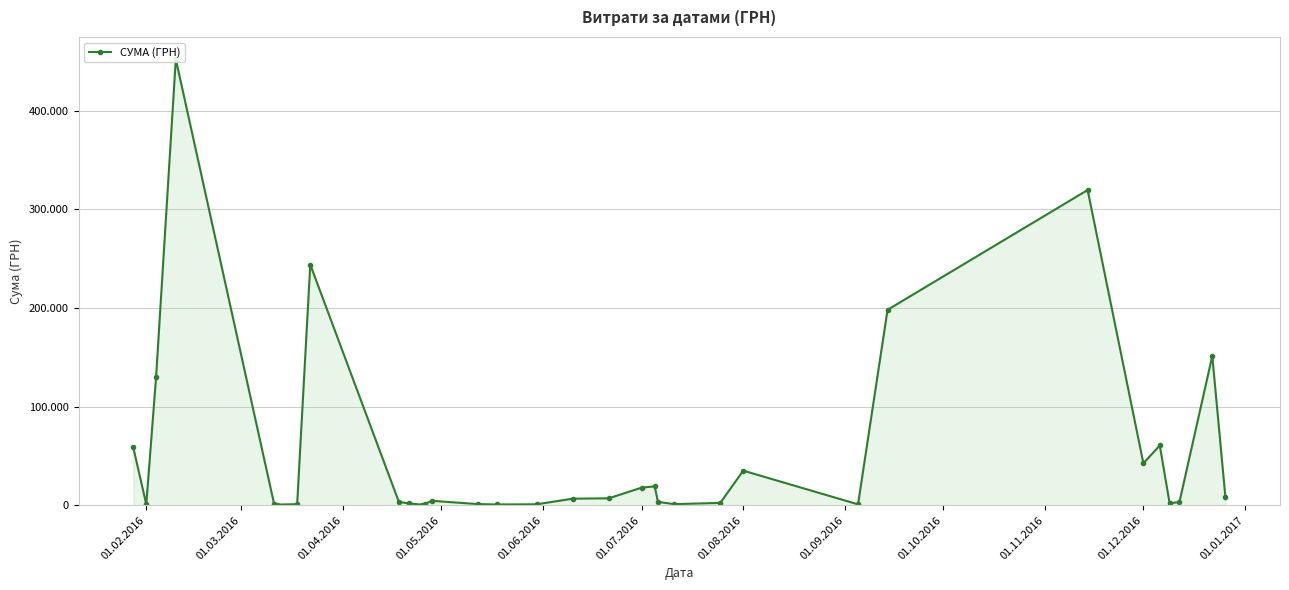

What value does the data have at 01.08.2016?

35130.0